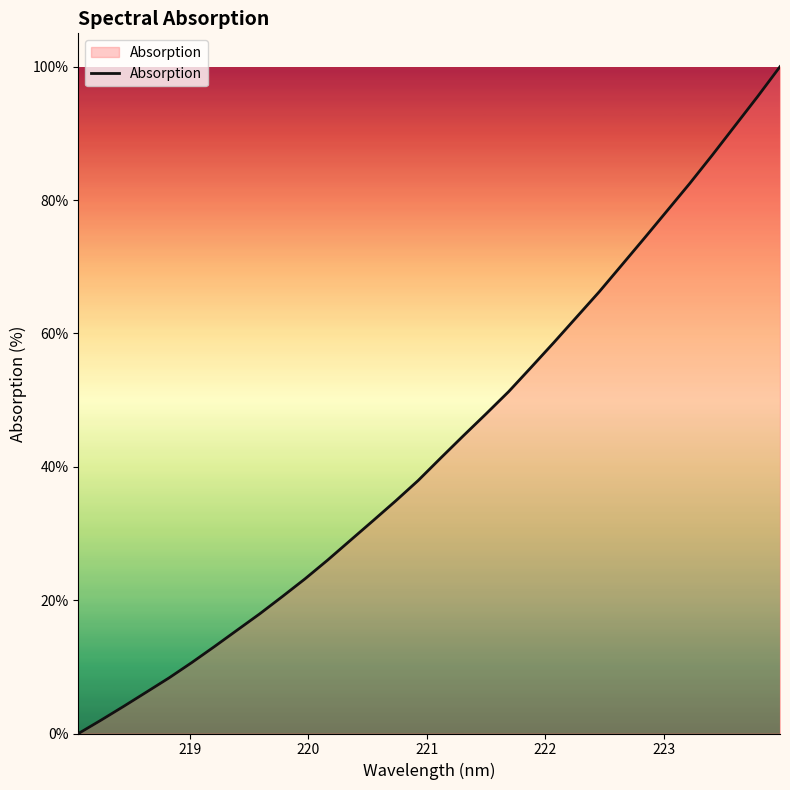

Does the chart display data point markers on the line(s)?

No